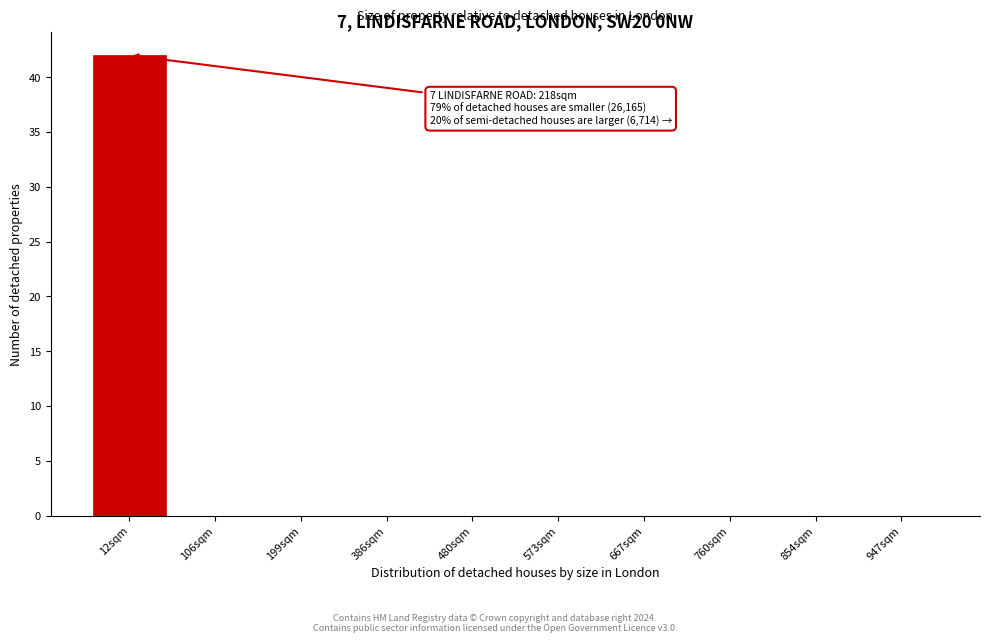

Reading left to right, extract all data points from this chart.

12sqm=42	106sqm=0	199sqm=0	386sqm=0	480sqm=0	573sqm=0	667sqm=0	760sqm=0	854sqm=0	947sqm=0